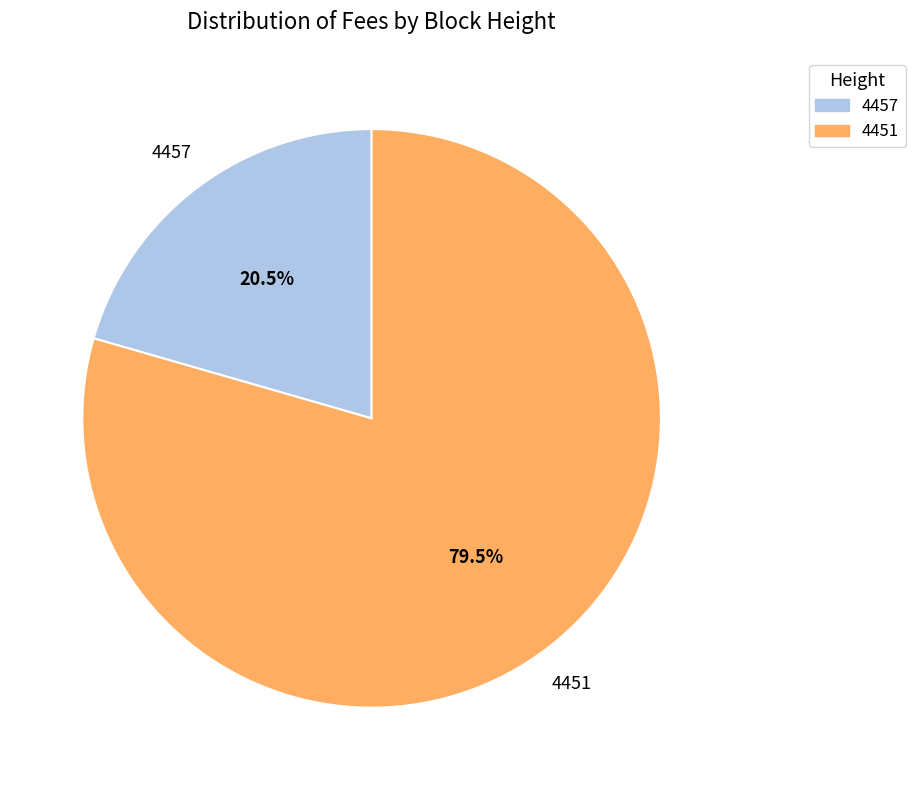

To the nearest percent, what is the average slice percentage?

50%